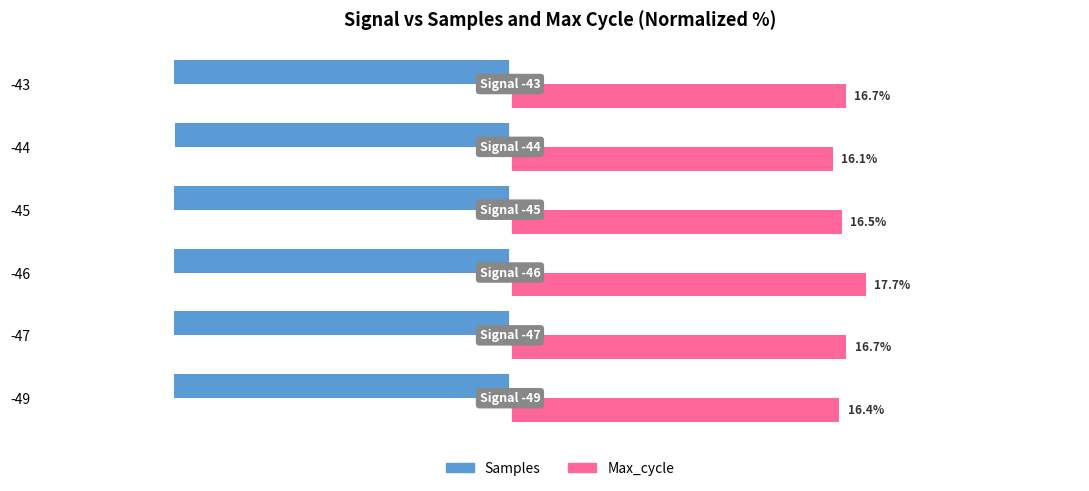

Between -49 and -43, which series saw the biggest shift?

Max_cycle